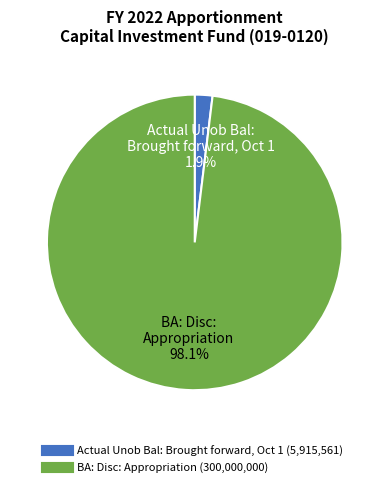

Is it true that BA: Disc: Appropriation is 90% of the pie?

False